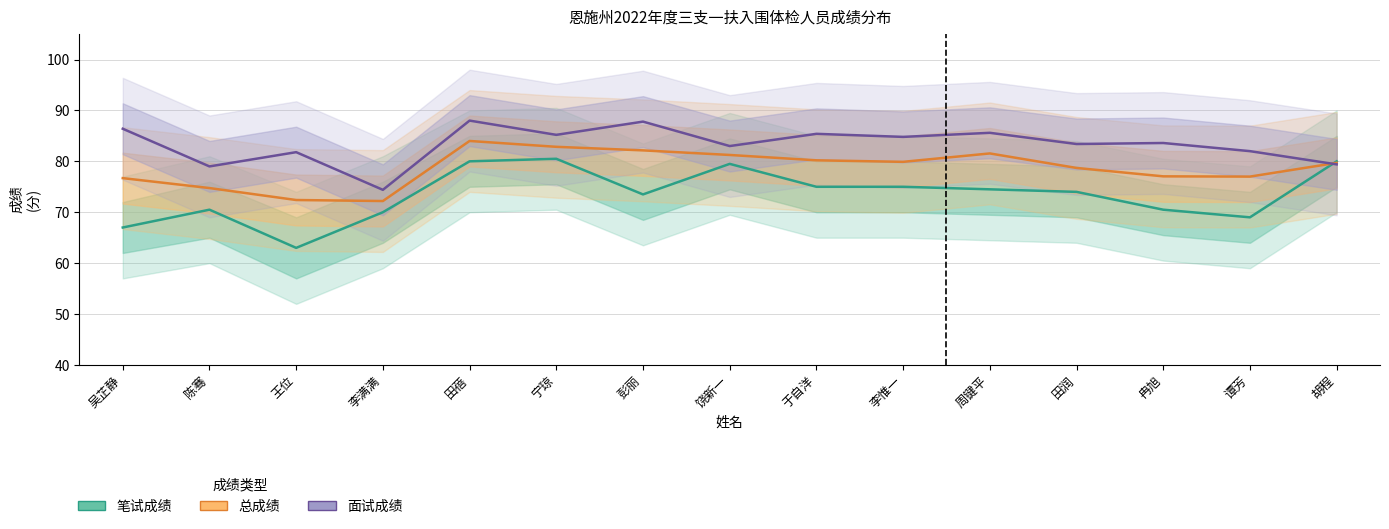

Which has a higher value, 田蓓 or 吴芷静?

田蓓